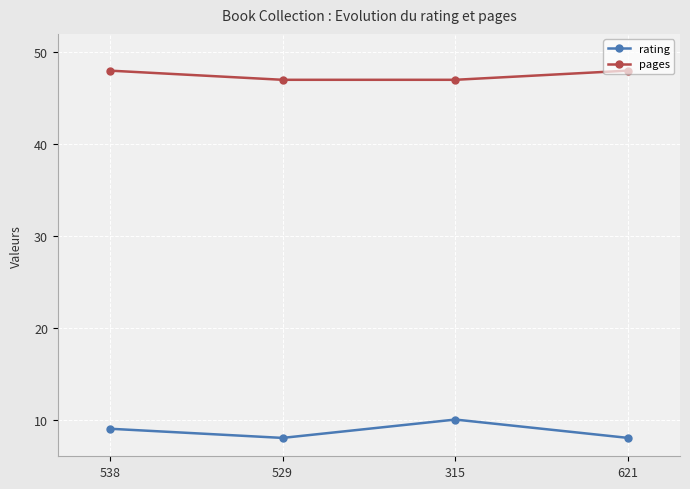

What is the label of the 2nd point from the left?

529